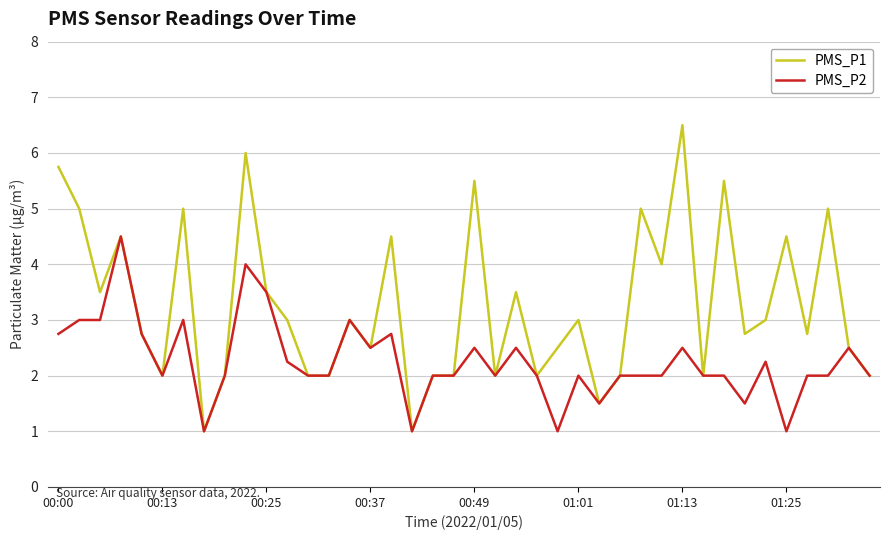

What is the sum of all PMS_P1 values?

130.5